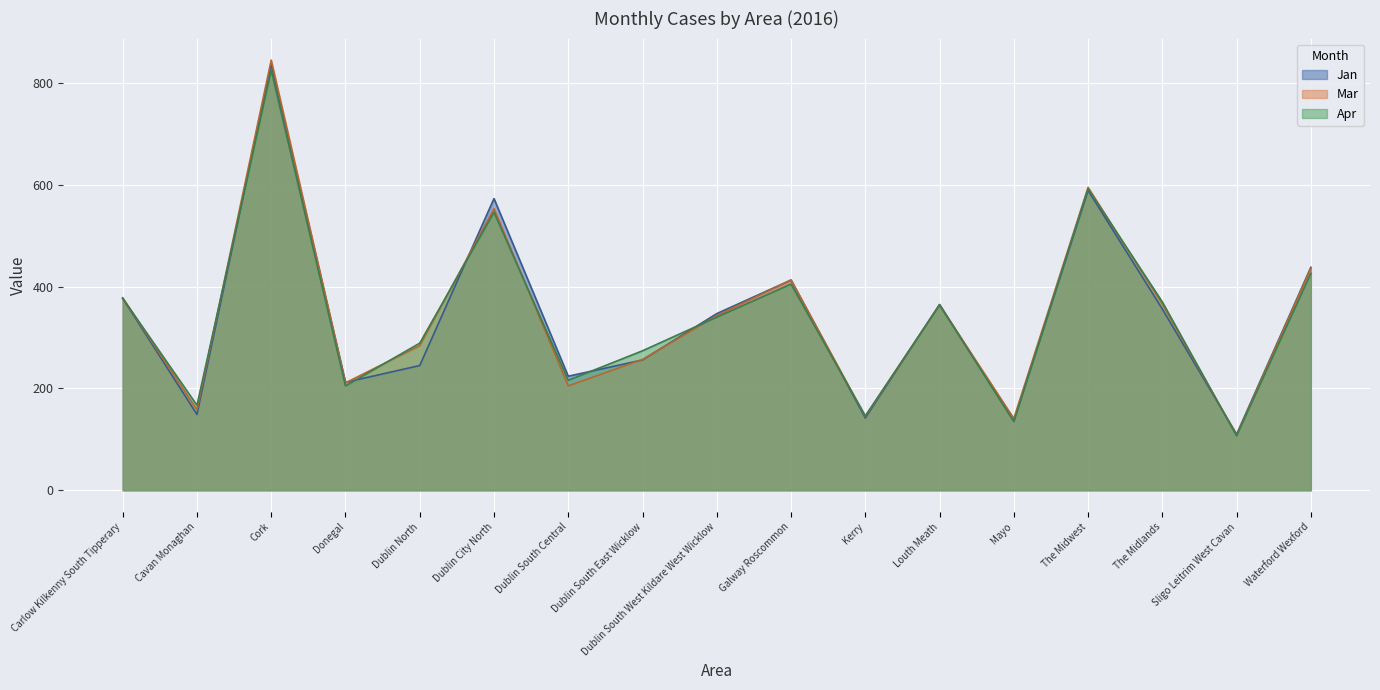

How many interior local peaks does the Mar series have?

5